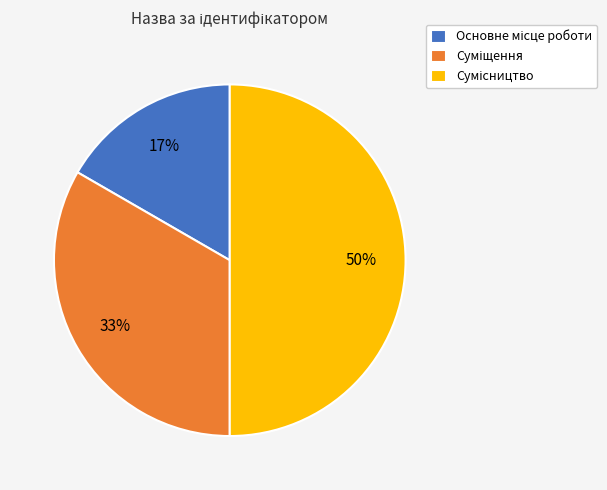

To the nearest percent, what is the difference between the largest and smallest slice percentages?

33%